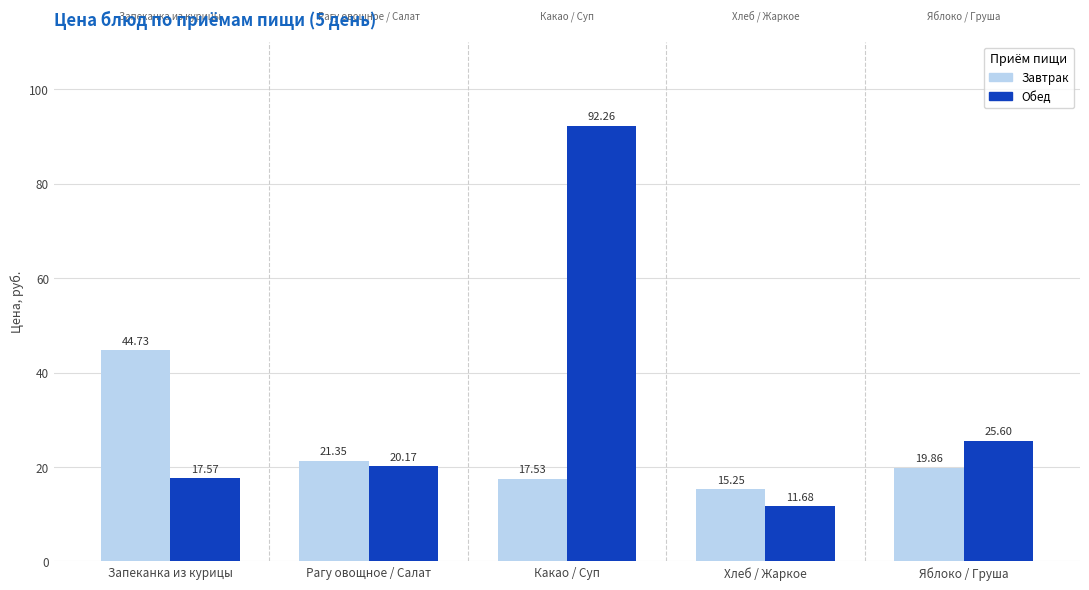

What is the difference between the highest and lowest values at Хлеб / Жаркое?

3.6